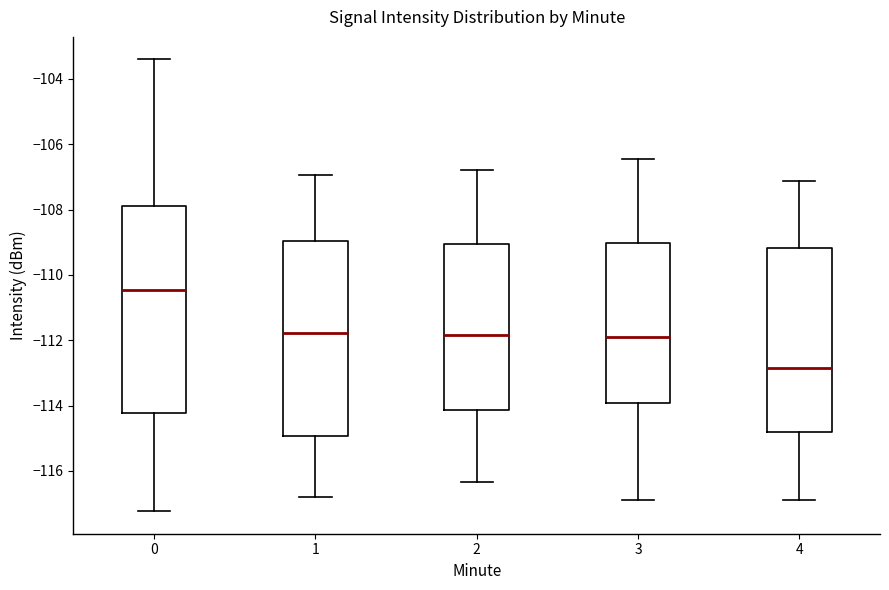

Which box has the lowest median line?

4